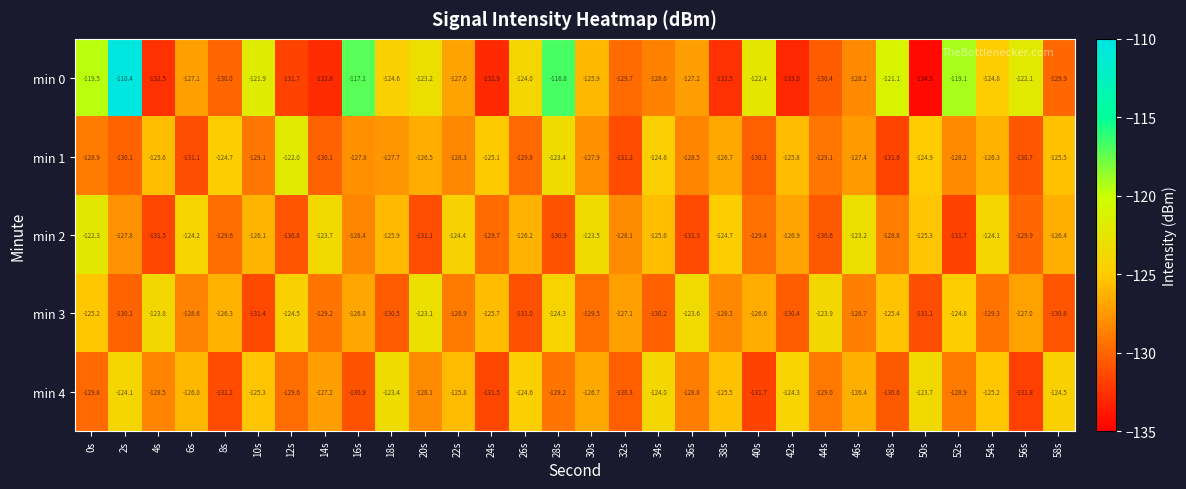

Rank the series by their maximum value, from lowest to highest.

min 4, min 3, min 2, min 1, min 0